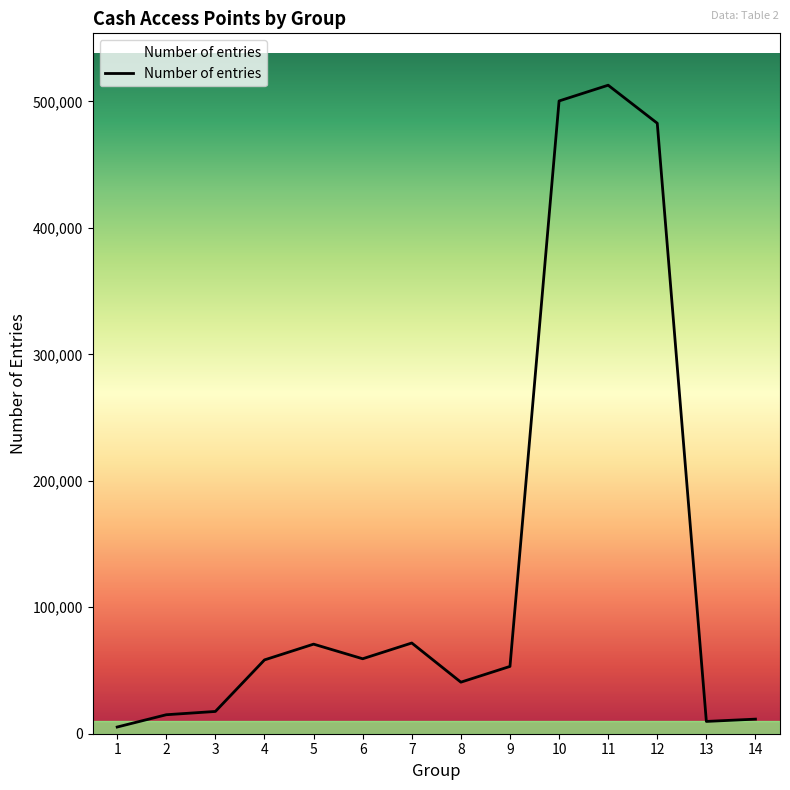

The value at 9 is 70301. True or false?

False